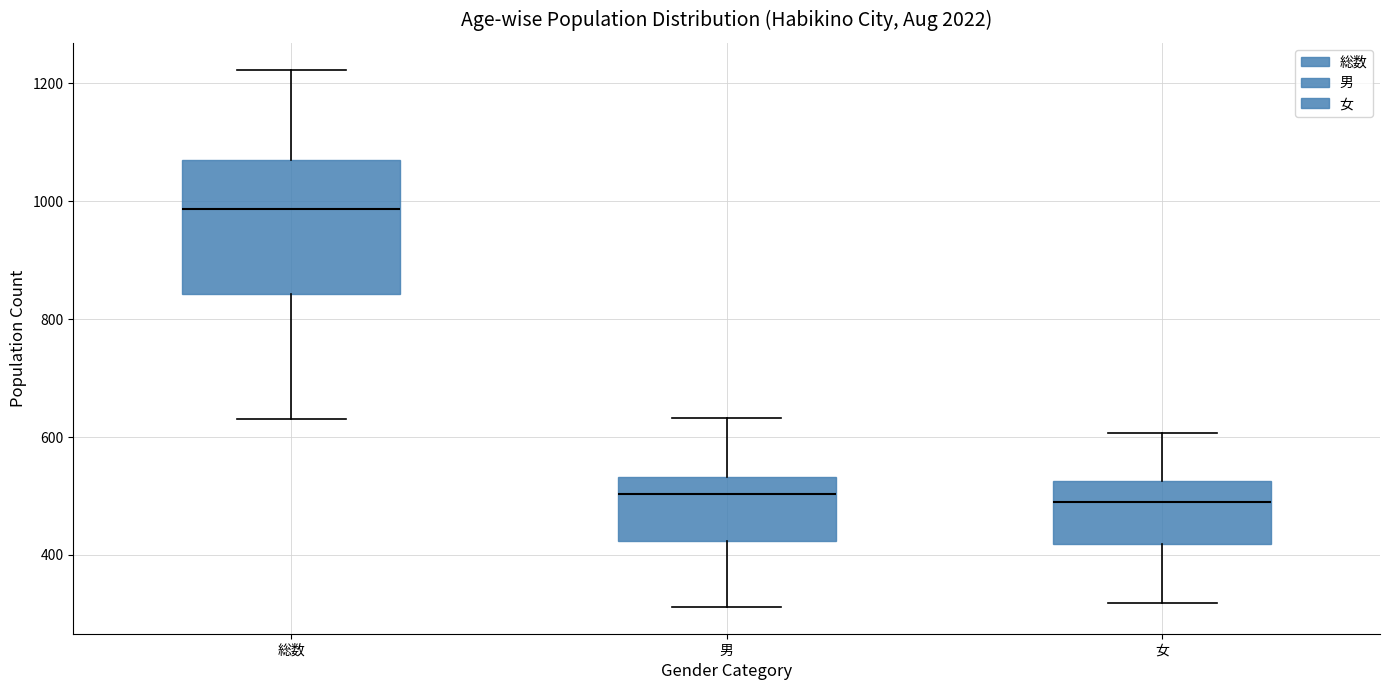

Reading left to right, read every box against the y-axis: the position of its median line, the range the box covers, and the ends of its whiskers. The values are not printed on the chart, so give them approximately, as read against the axis.

総数: median 980, box 840 to 1080, whiskers 640 to 1220
男: median 500, box 420 to 540, whiskers 320 to 640
女: median 500, box 420 to 520, whiskers 320 to 600